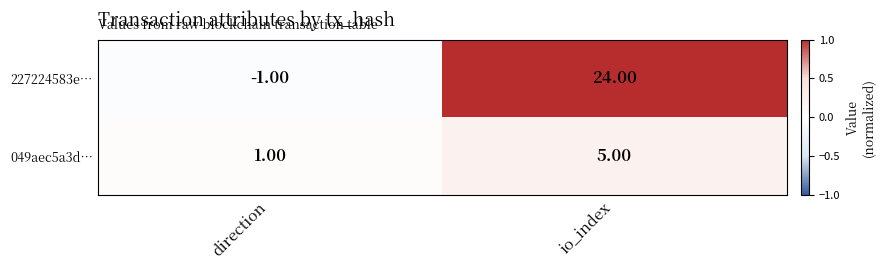

At how many categories does at least one series exceed 0?

2